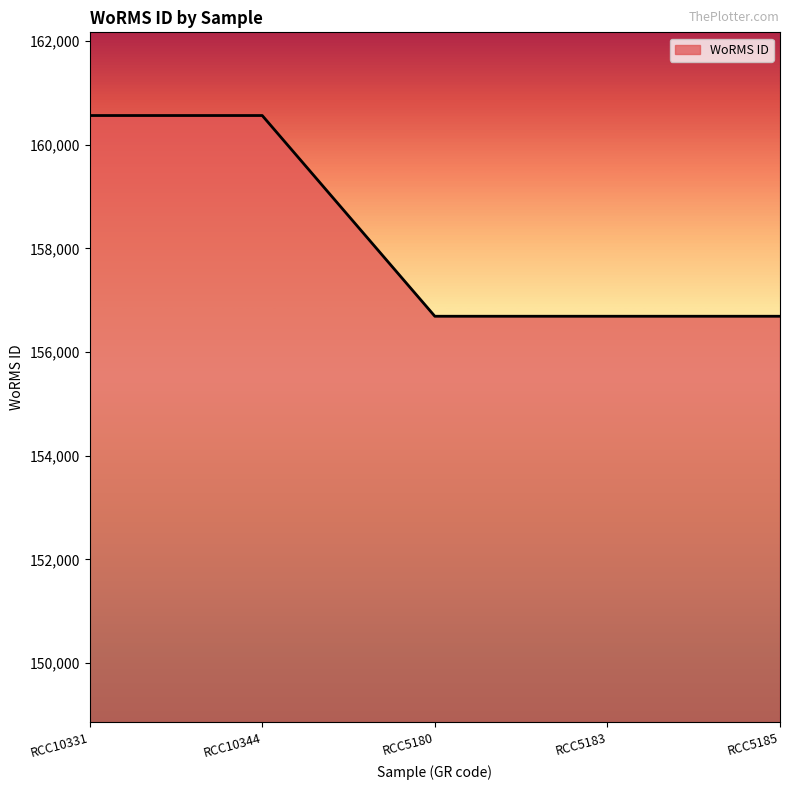

Between RCC5180 and RCC10344, which is larger?

RCC10344